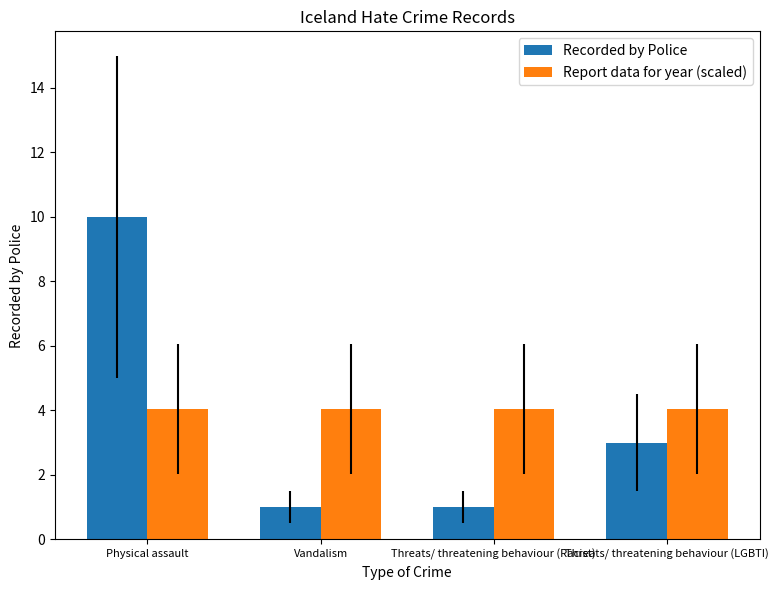

Reading left to right, list all the values displayed in this chart.

Recorded by Police: 10.0	1.0	1.0	3.0
Report data for year (scaled): 4.0	4.0	4.0	4.0